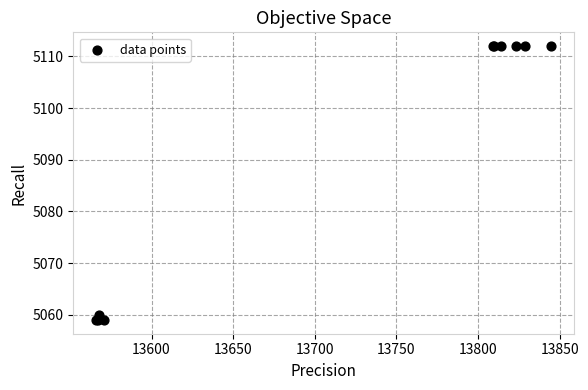

What Y value in the scatter plot is closest to 5085?

5060